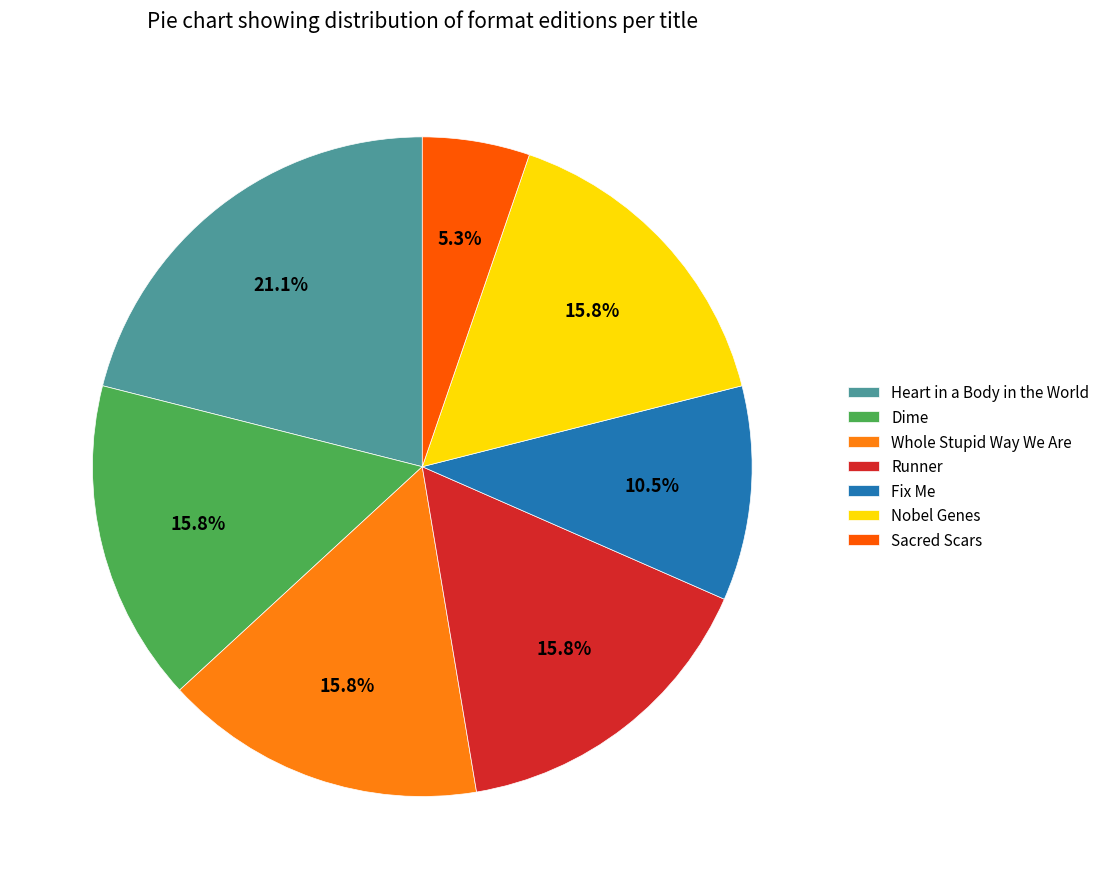

To the nearest percent, what is the difference between the largest and smallest slice percentages?

16%